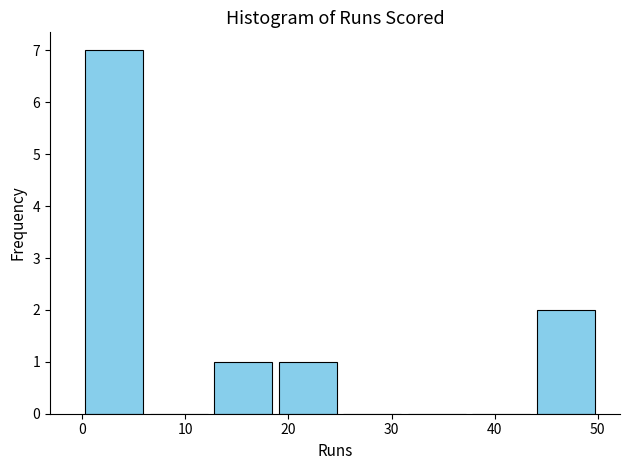

Over which range of the x-axis is the bar tallest?

0 to 6